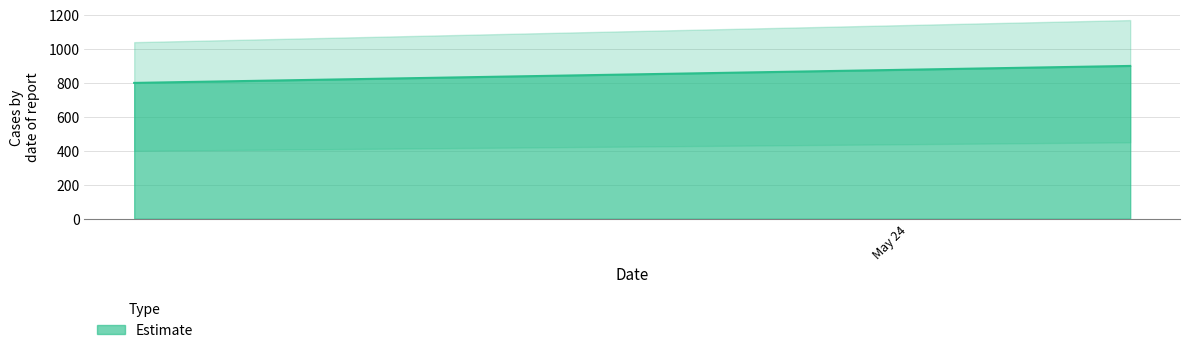

How many values are below 900?

1